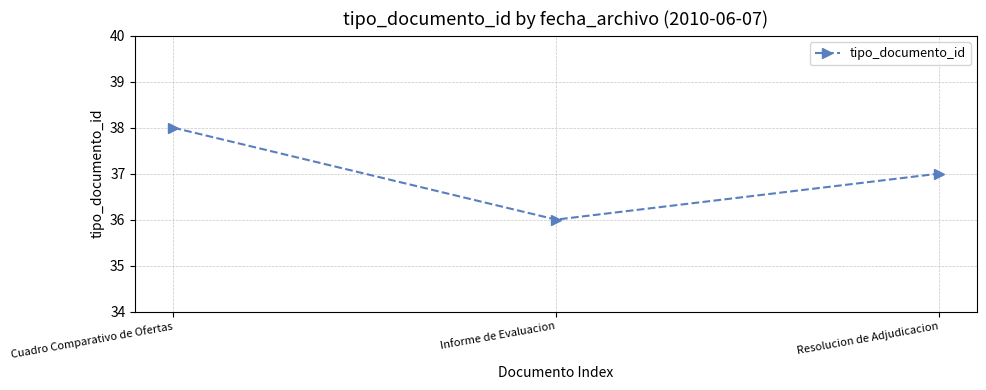

Where is the data nearest to the value 37?

Resolucion de Adjudicacion